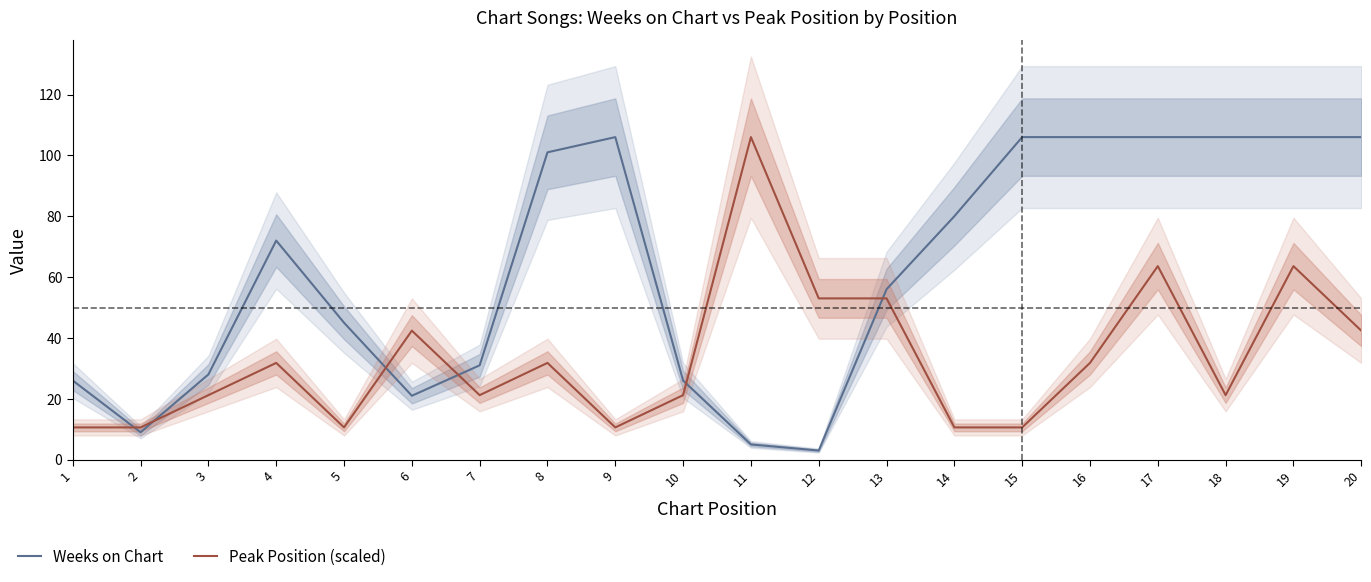

How many data points in Weeks on Chart are less than 72?

10